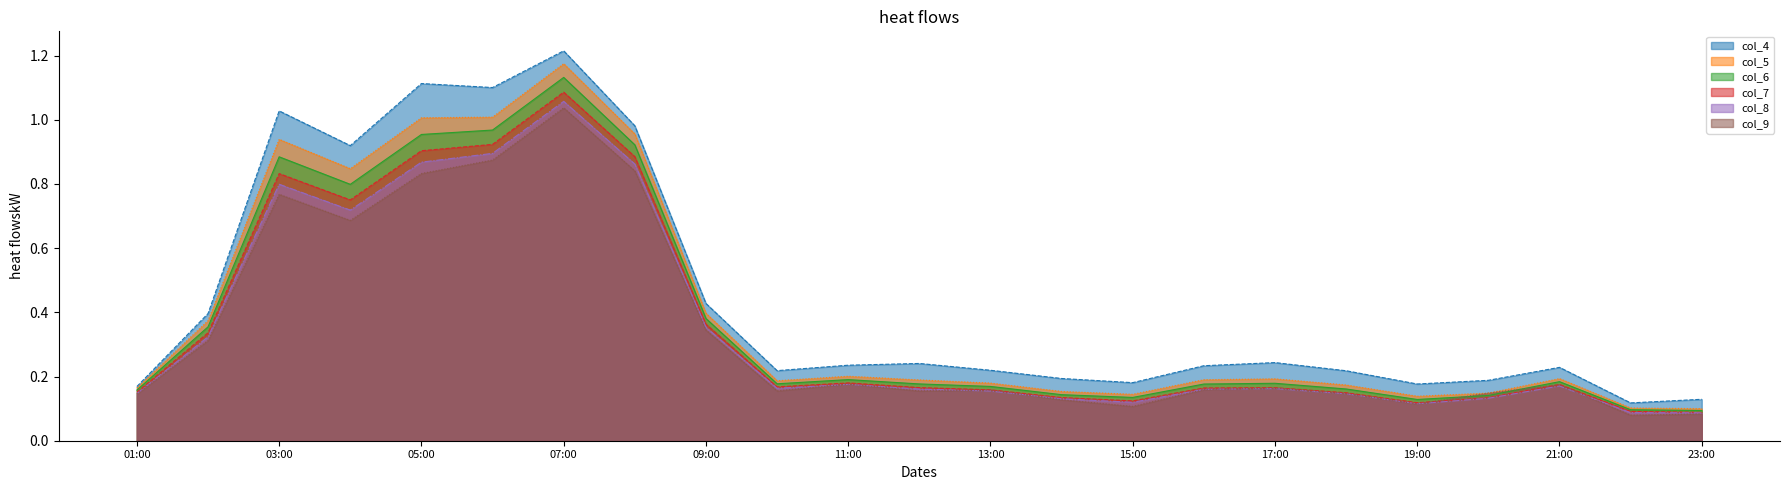

What are all the series names shown in the legend?

col_4, col_5, col_6, col_7, col_8, col_9